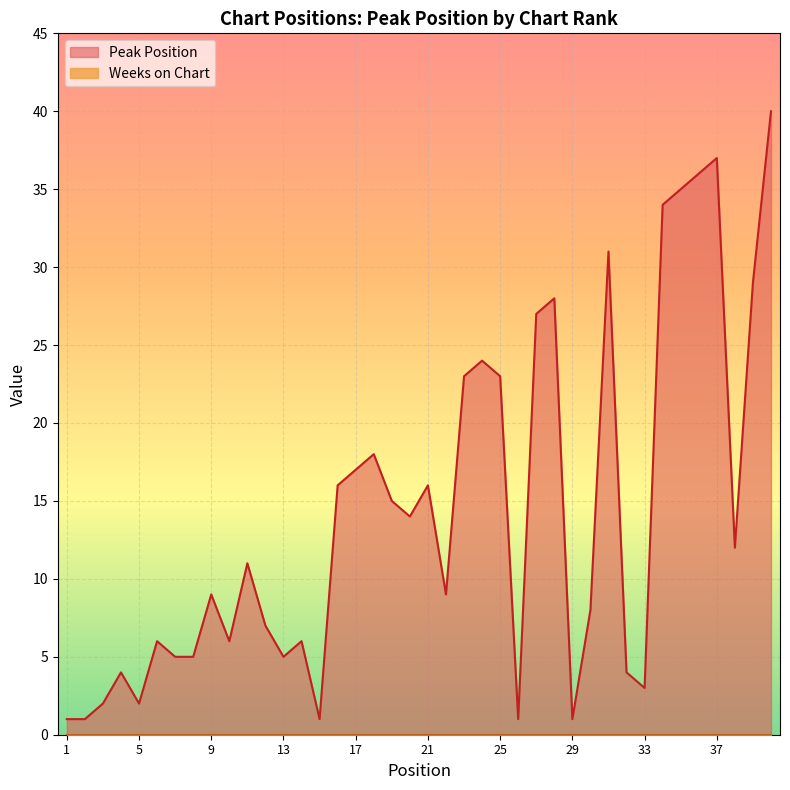

What is the difference between the values at 4 and 25?

19